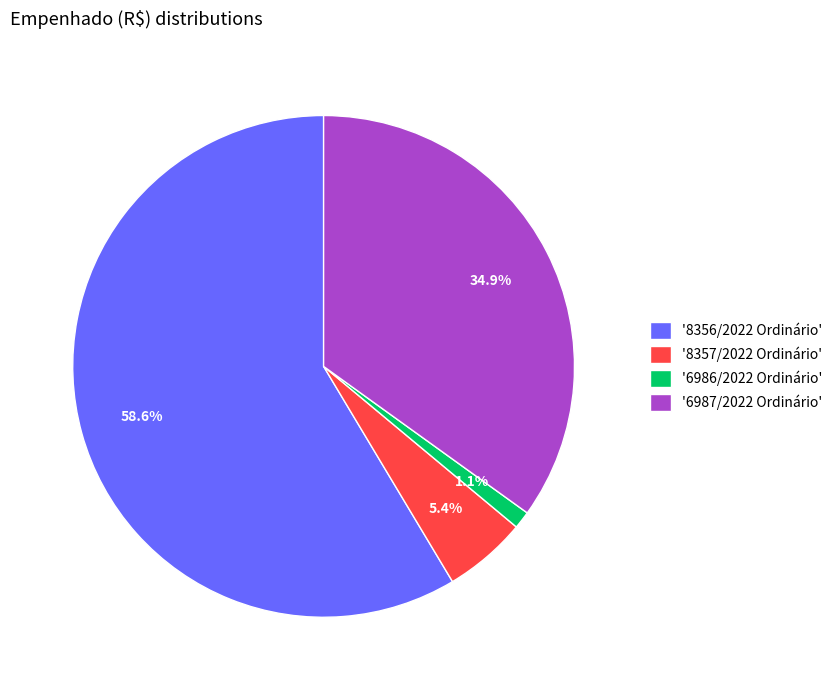

Which category has the biggest portion of the pie?

'8356/2022 Ordinário'